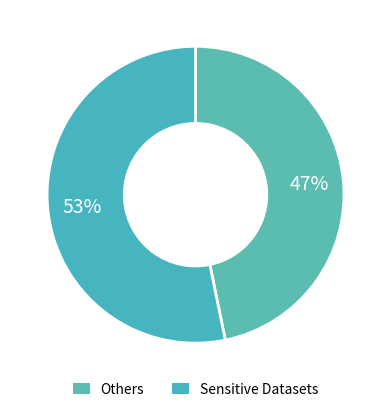

Rank the categories by value from lowest to highest.

Others, Sensitive Datasets